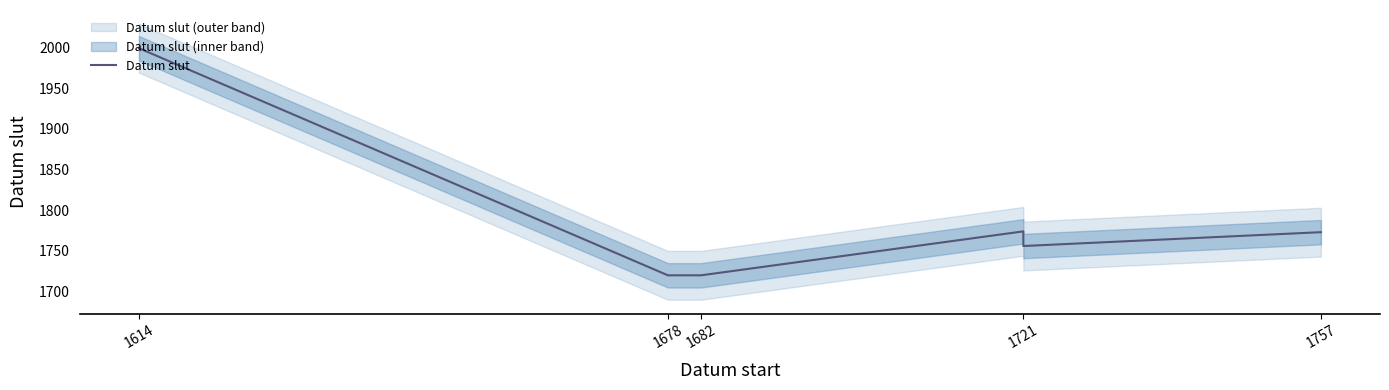

What is the minimum value shown in the chart?

1720